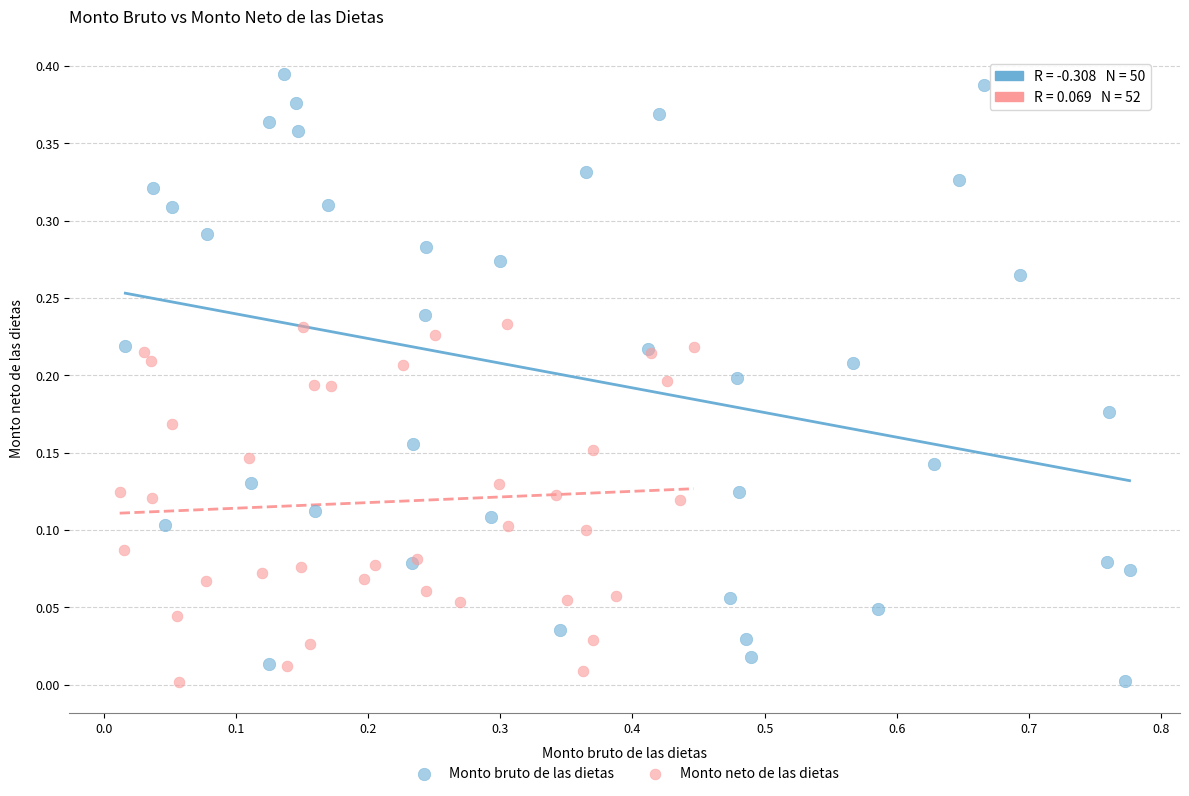

Which series has the largest Y range (max minus min)?

Monto bruto de las dietas